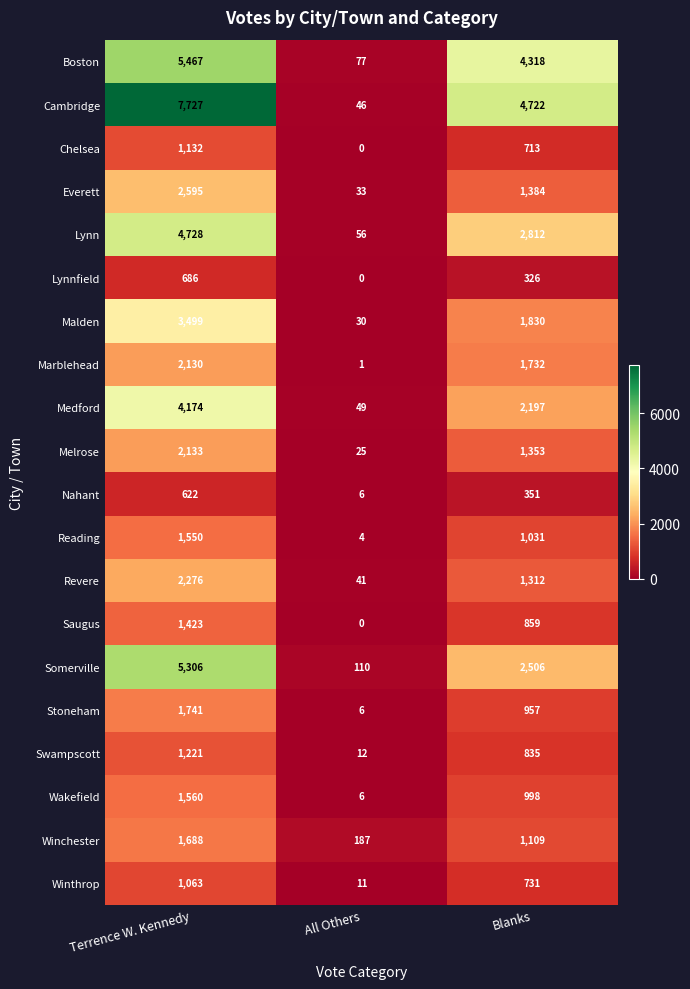

What is the difference between the Saugus values at Terrence W. Kennedy and All Others?

1423